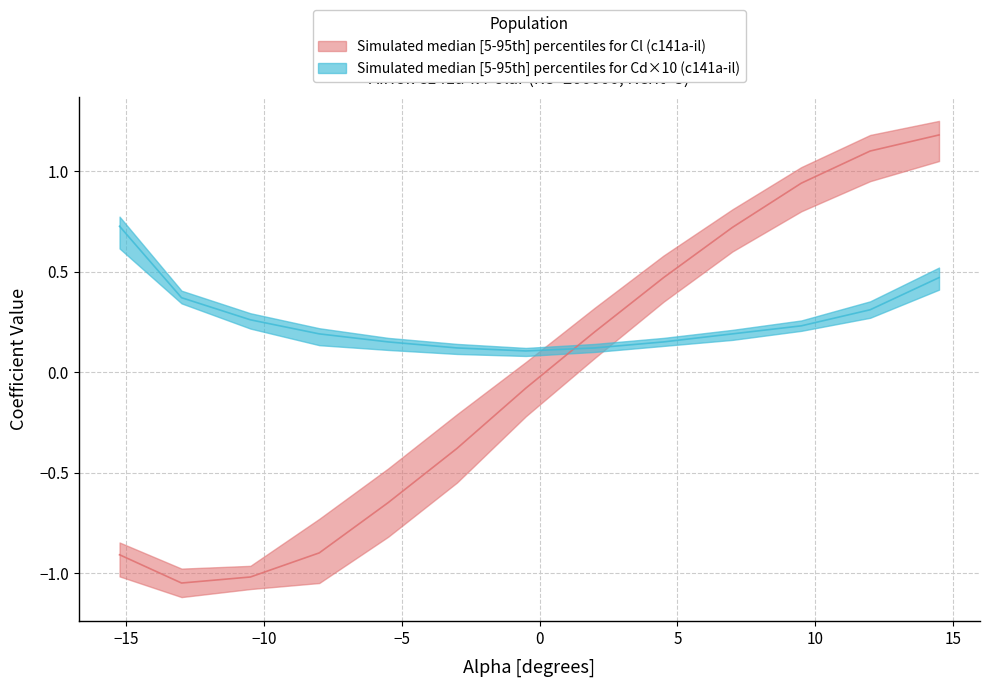

Reading left to right, transcribe all the data shown in this chart.

Cl_upper: -0.8	-1.0	-1.0	-0.7	-0.5	-0.2	0.1	0.3	0.6	0.8	1.0	1.2	1.2
Cl_median: -0.9	-1.1	-1.0	-0.9	-0.7	-0.4	-0.1	0.2	0.5	0.7	0.9	1.1	1.2
Cl_lower: -1.0	-1.1	-1.1	-1.1	-0.8	-0.6	-0.2	0.1	0.3	0.6	0.8	0.9	1.1
Cd_upper: 0.1	0.0	0.0	0.0	0.0	0.0	0.0	0.0	0.0	0.0	0.0	0.0	0.1
Cd_median: 0.1	0.0	0.0	0.0	0.0	0.0	0.0	0.0	0.0	0.0	0.0	0.0	0.0
Cd_lower: 0.1	0.0	0.0	0.0	0.0	0.0	0.0	0.0	0.0	0.0	0.0	0.0	0.0